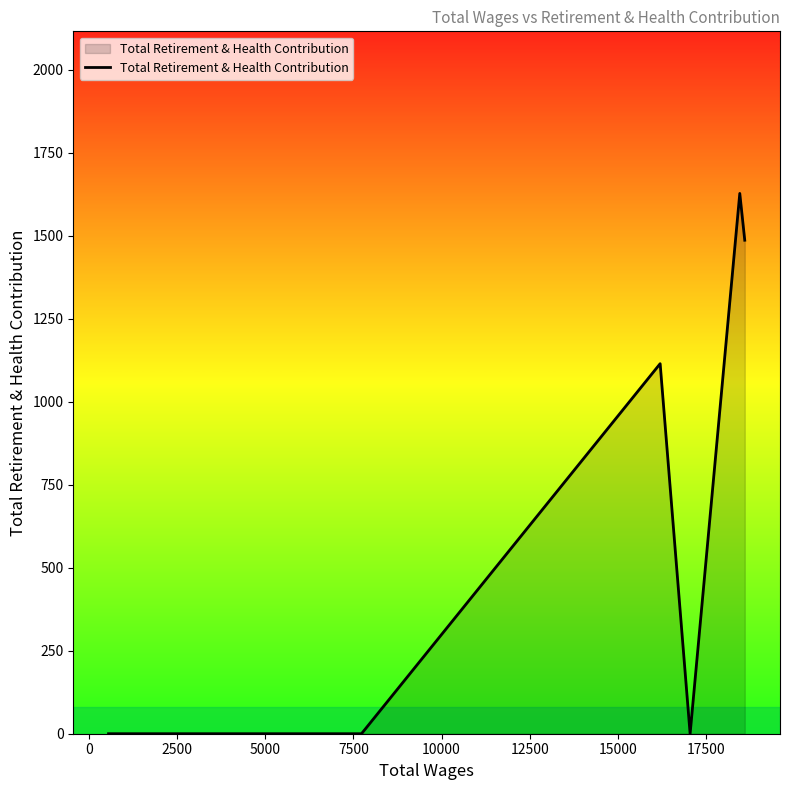

Is it true that the value at 0 is 0?

True